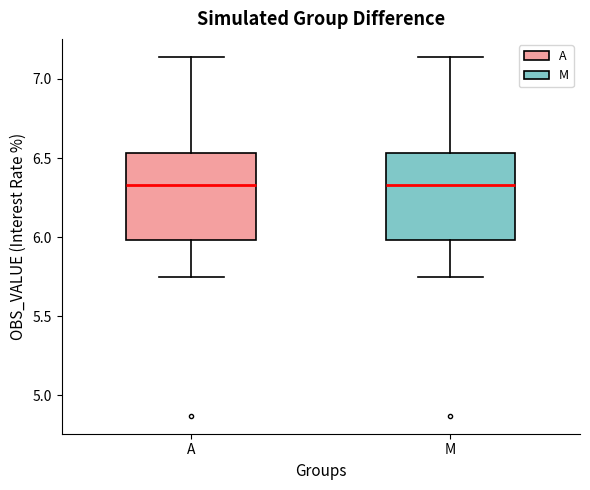

Reading left to right, transcribe this box plot: for each box, give where its median line is, the range the box spans, and where its two whiskers end, as read against the y-axis. The values are not printed on the chart, so give them approximately, as read against the axis.

A: median 6.35, box 6.00 to 6.55, whiskers 5.75 to 7.15
M: median 6.35, box 6.00 to 6.55, whiskers 5.75 to 7.15